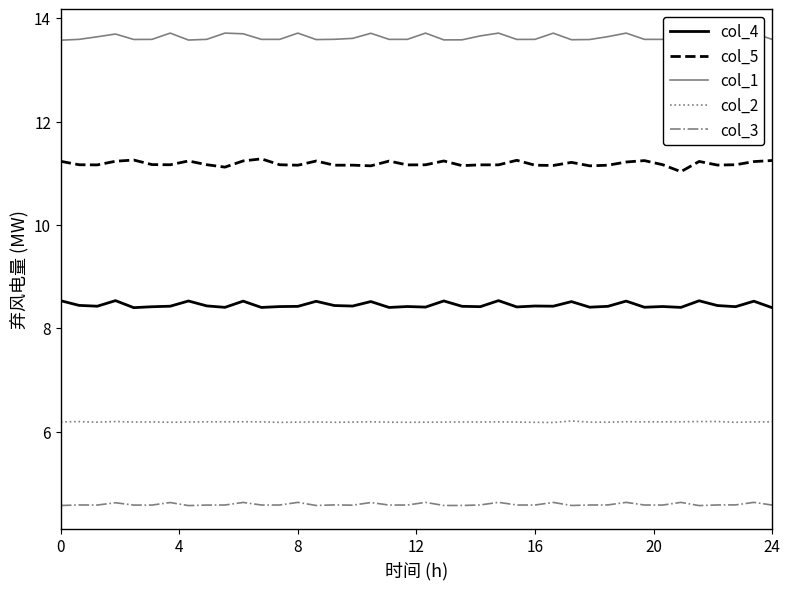

What is the difference between the maximum and second lowest values in the col_5 series?

0.2